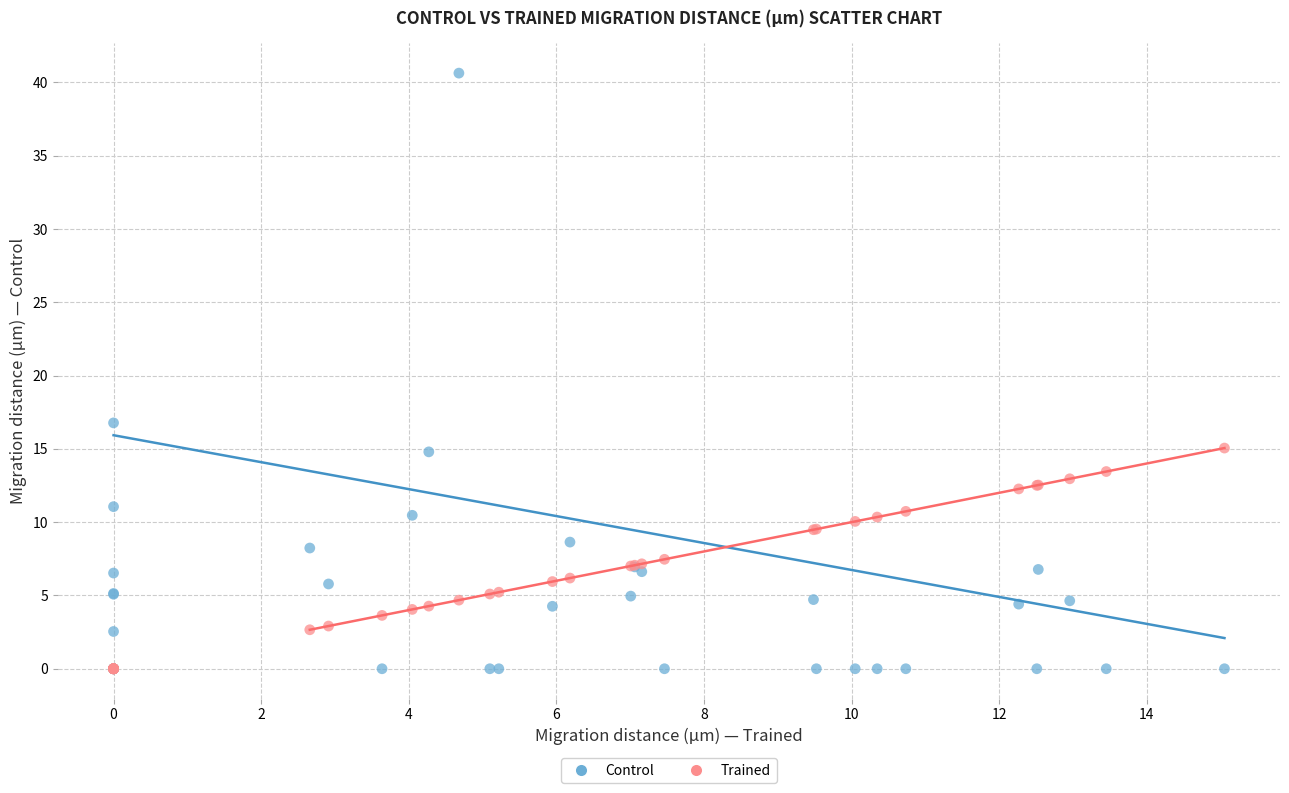

In the Control series, what Y value is closest to 20?

16.8